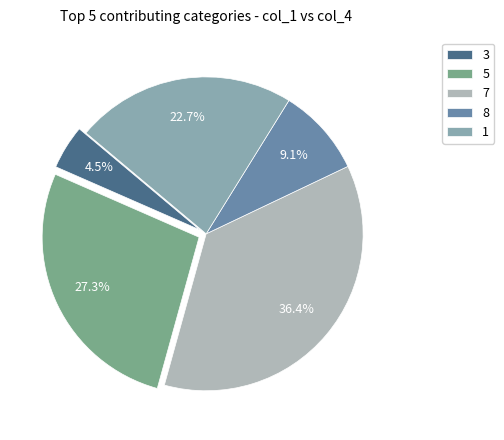

What is the smallest slice in the pie chart?

3